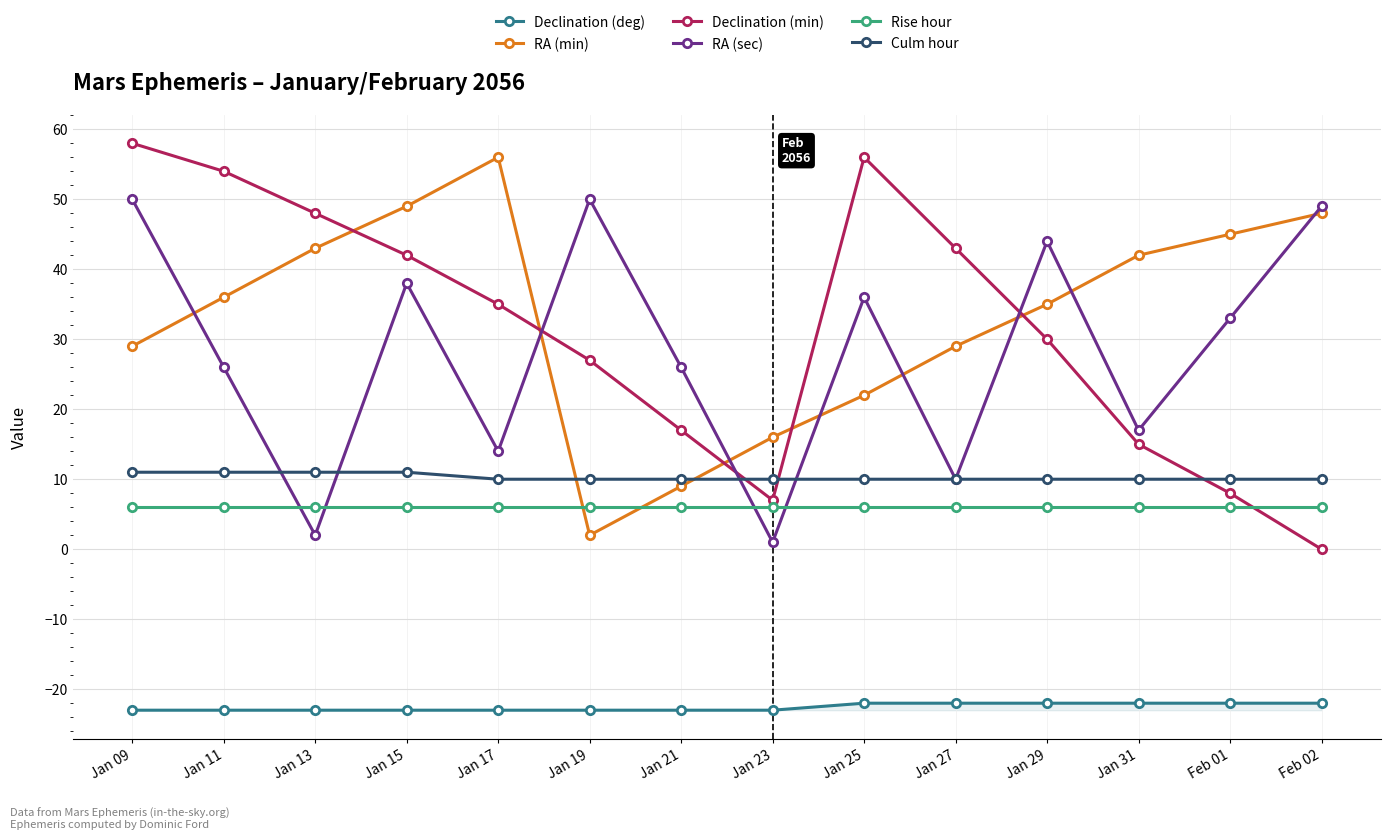

Between Jan 31 and Feb 01, which series saw the biggest shift?

RA (sec)